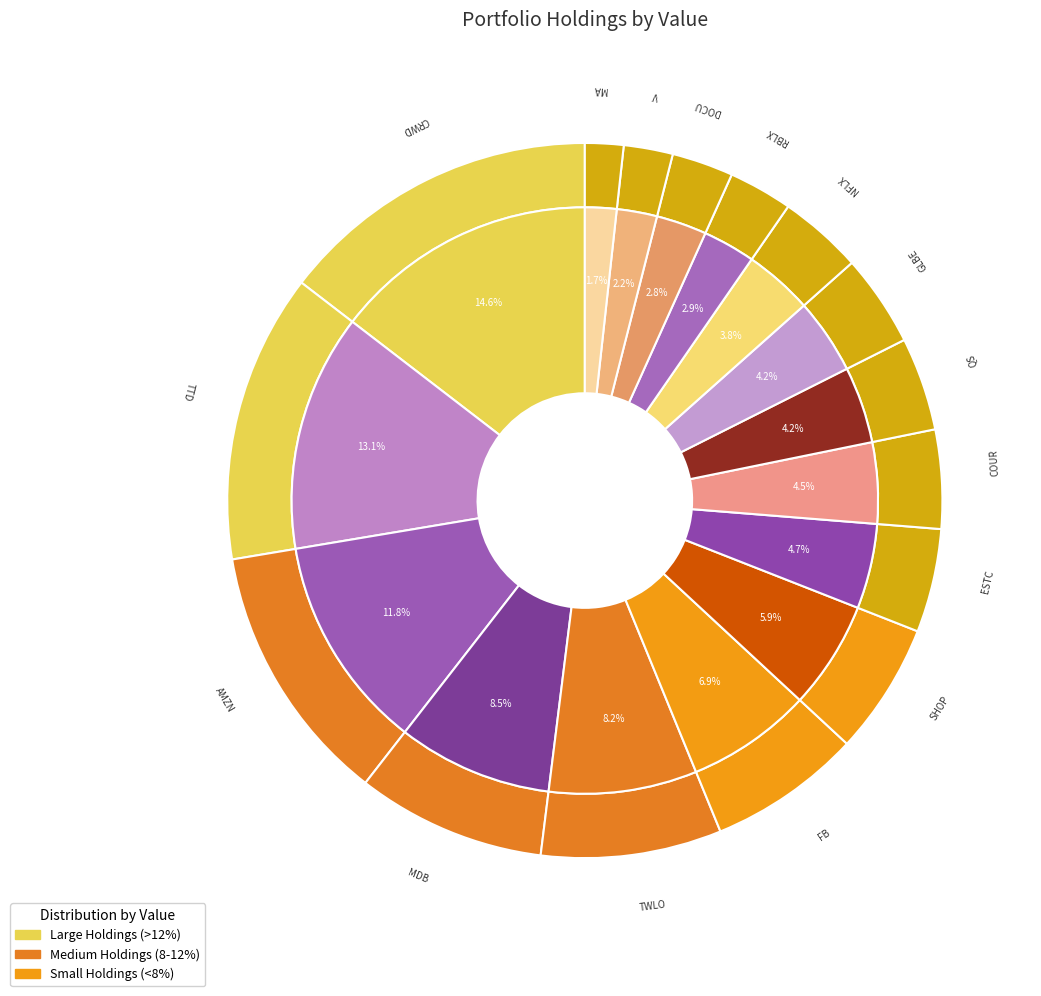

What is the change in value from CRWD to AMZN?

-4262000